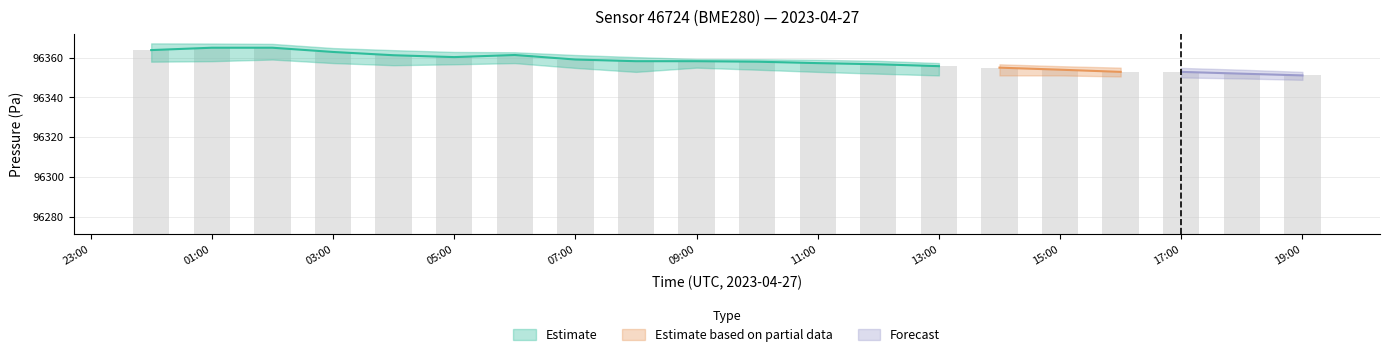

What is the value of the pressure_lower bar at the 2nd from the left?

96358.2